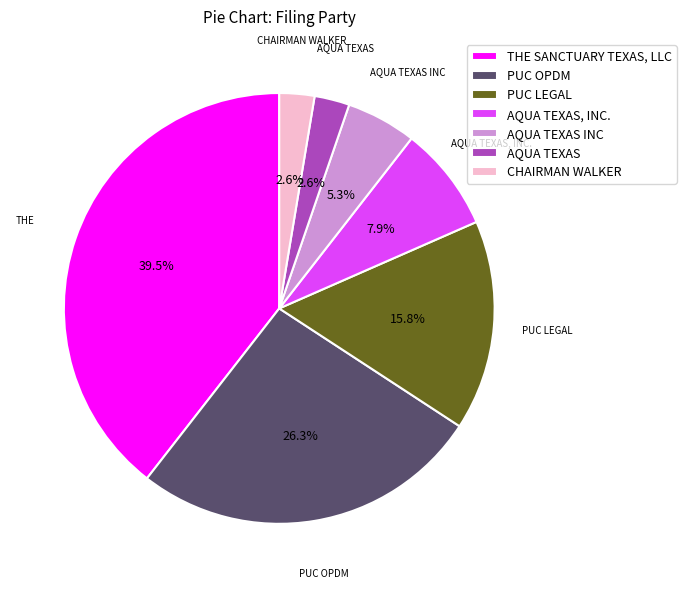

True or false: CHAIRMAN WALKER accounts for 16% of the total.

False